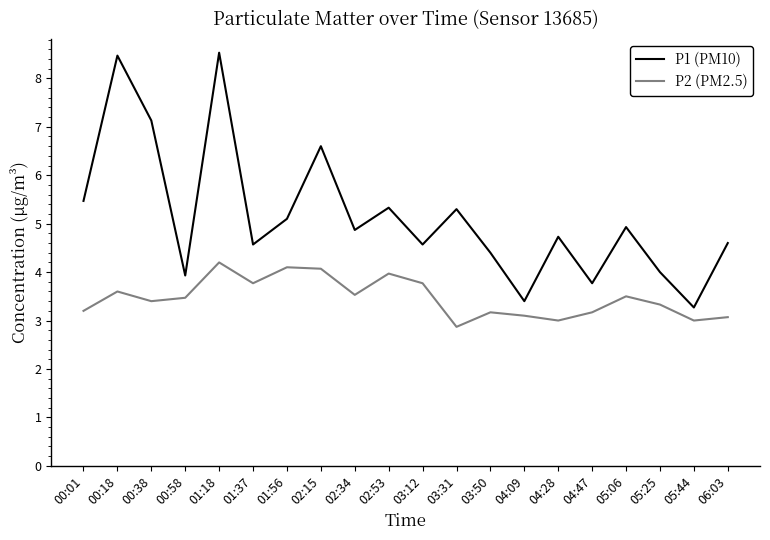

What is the lowest value of the P1 (PM10) series?

3.3